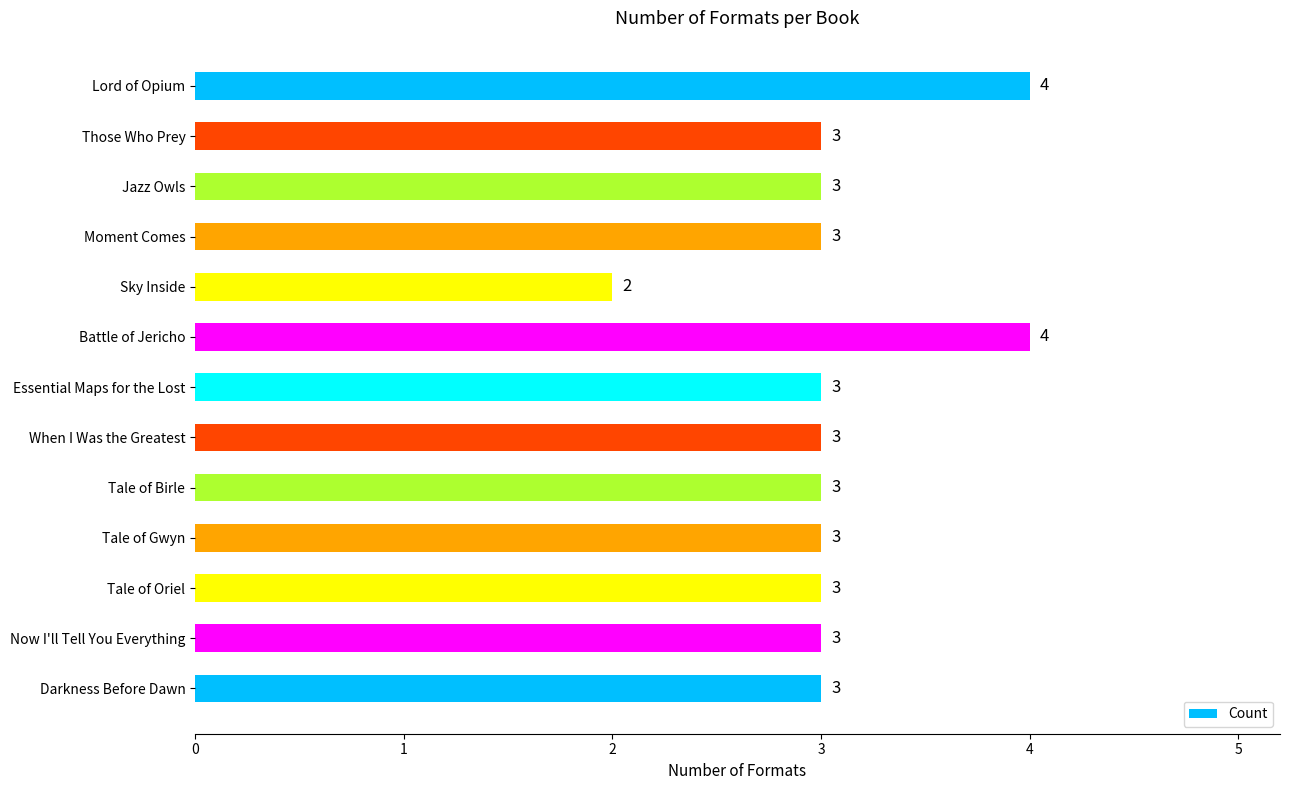

Reading top to bottom, list all the values displayed in this chart.

4	3	3	3	2	4	3	3	3	3	3	3	3